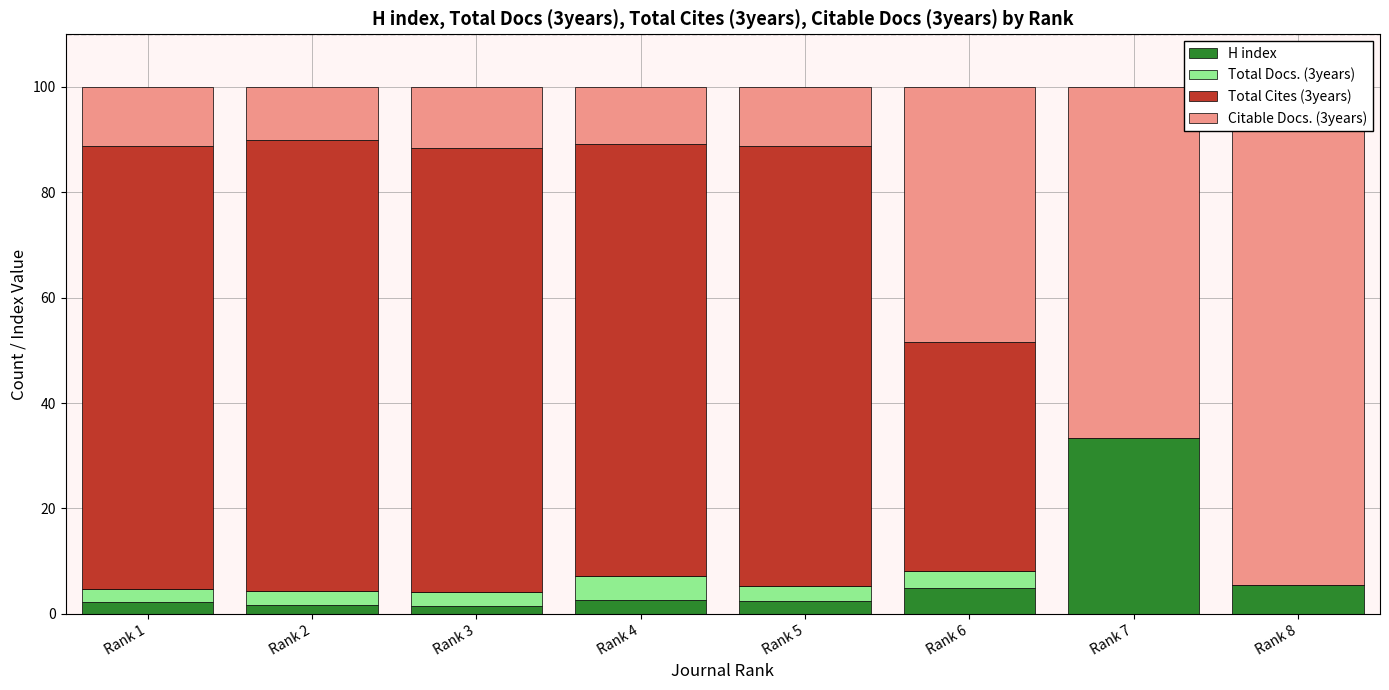

Count the number of categories in the chart.

8